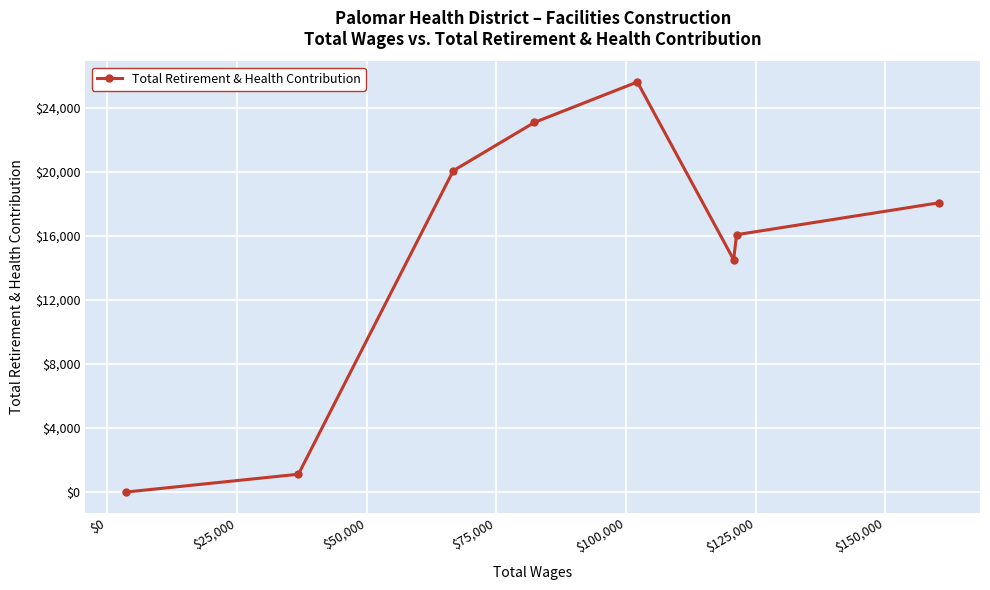

How many points are lower than both their immediate neighbors (excluding endpoints)?

1